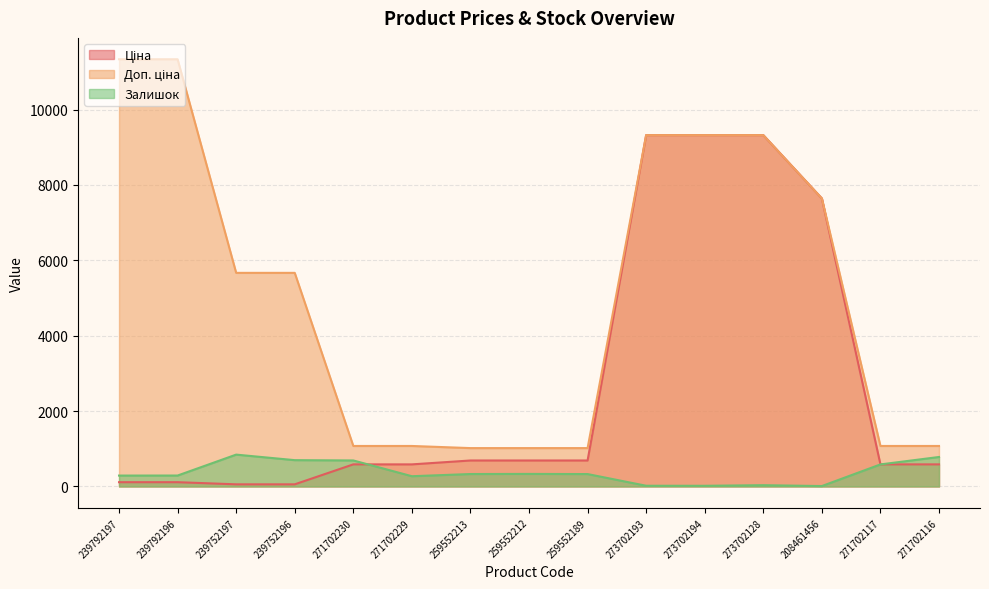

At 273702193, list the series in order from largest to smallest.

Ціна, Доп. ціна, Залишок